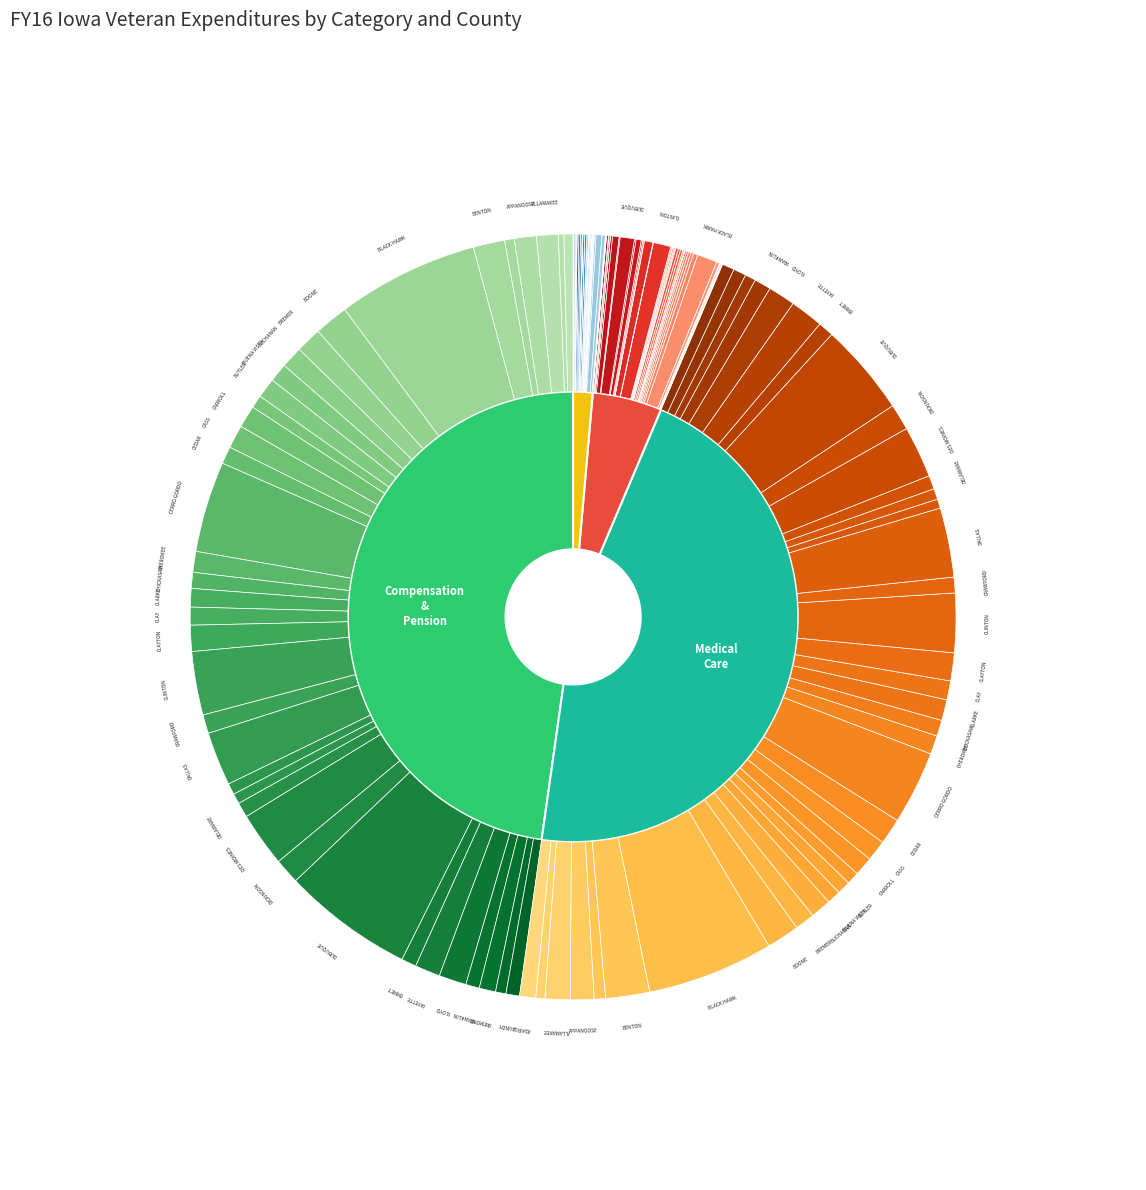

To the nearest percent, what is the difference between the BOONE and DECATUR slice percentages?

4%